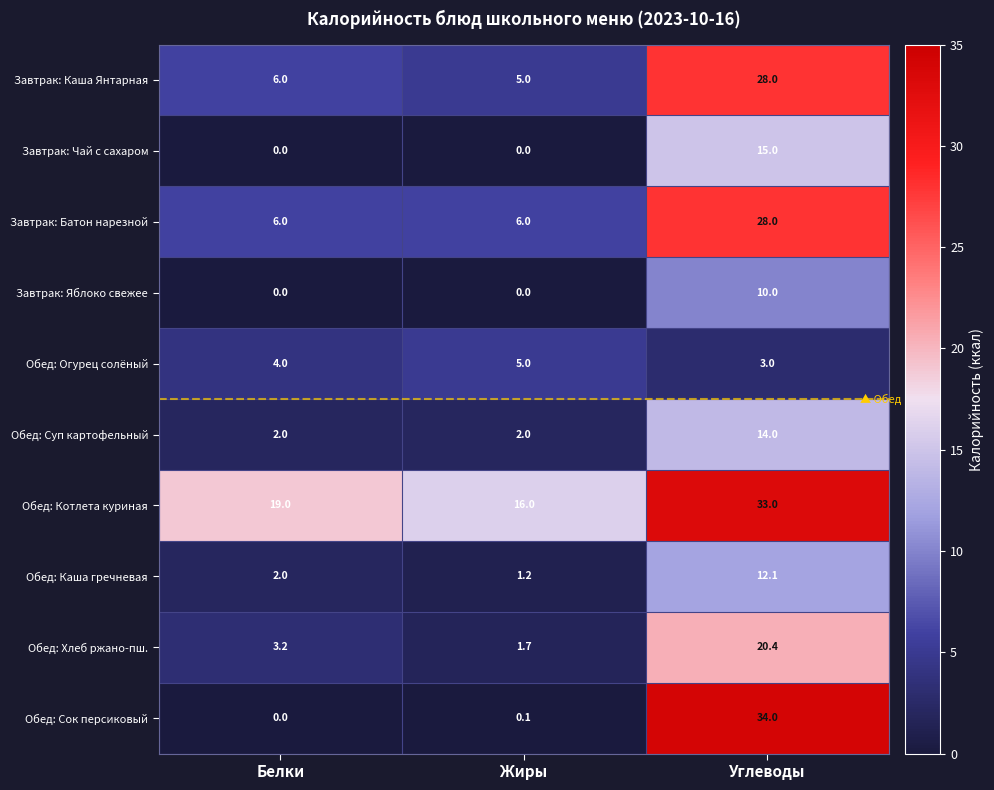

What is the approximate value of Обед: Огурец солёный at Белки?

4.0